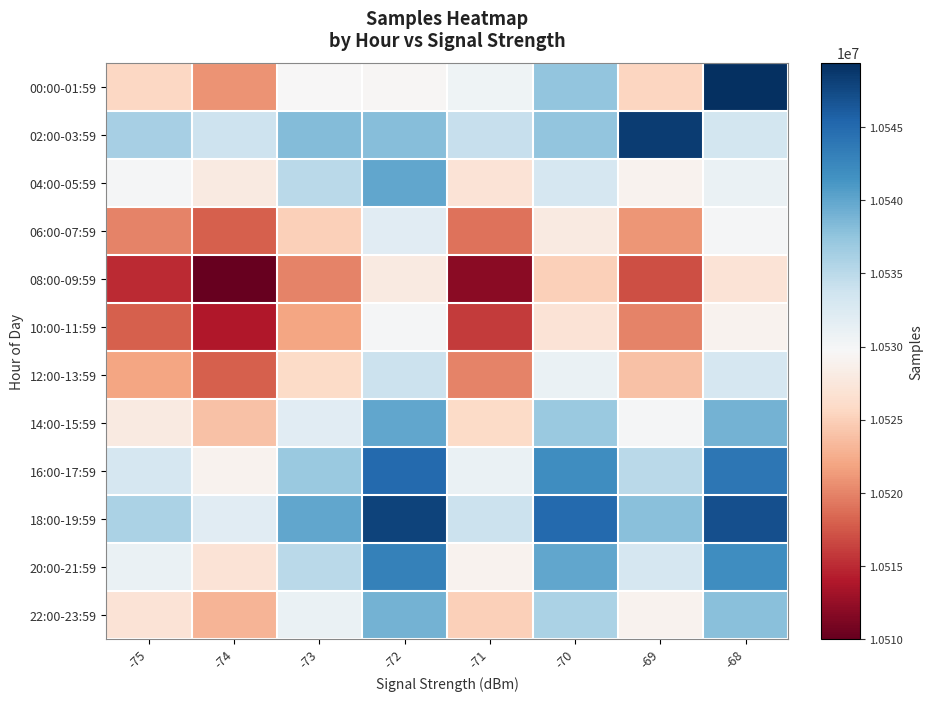

Reading left to right, transcribe all the data shown in this chart.

00:00-01:59: -75=-0.2	-74=-0.4	-73=-0.0	-72=-0.0	-71=0.0	-70=0.4	-69=-0.2	-68=1.0
02:00-03:59: -75=0.3	-74=0.2	-73=0.4	-72=0.4	-71=0.2	-70=0.4	-69=0.9	-68=0.2
04:00-05:59: -75=0.0	-74=-0.1	-73=0.3	-72=0.5	-71=-0.1	-70=0.2	-69=-0.0	-68=0.1
06:00-07:59: -75=-0.5	-74=-0.6	-73=-0.2	-72=0.1	-71=-0.5	-70=-0.1	-69=-0.4	-68=0.0
08:00-09:59: -75=-0.7	-74=-1.0	-73=-0.5	-72=-0.1	-71=-0.9	-70=-0.2	-69=-0.6	-68=-0.1
10:00-11:59: -75=-0.6	-74=-0.8	-73=-0.4	-72=0.0	-71=-0.7	-70=-0.1	-69=-0.5	-68=-0.0
12:00-13:59: -75=-0.4	-74=-0.6	-73=-0.2	-72=0.2	-71=-0.5	-70=0.1	-69=-0.3	-68=0.2
14:00-15:59: -75=-0.1	-74=-0.3	-73=0.1	-72=0.5	-71=-0.2	-70=0.4	-69=0.0	-68=0.5
16:00-17:59: -75=0.2	-74=-0.0	-73=0.4	-72=0.8	-71=0.1	-70=0.6	-69=0.3	-68=0.7
18:00-19:59: -75=0.3	-74=0.1	-73=0.5	-72=0.9	-71=0.2	-70=0.8	-69=0.4	-68=0.9
20:00-21:59: -75=0.1	-74=-0.1	-73=0.3	-72=0.7	-71=-0.0	-70=0.5	-69=0.2	-68=0.6
22:00-23:59: -75=-0.1	-74=-0.3	-73=0.1	-72=0.5	-71=-0.2	-70=0.3	-69=-0.0	-68=0.4